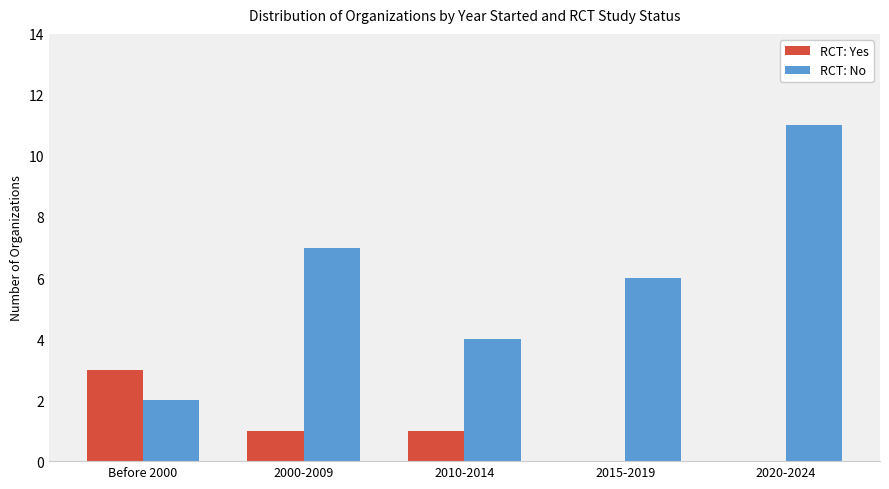

What is the highest value of the RCT: No series?

11